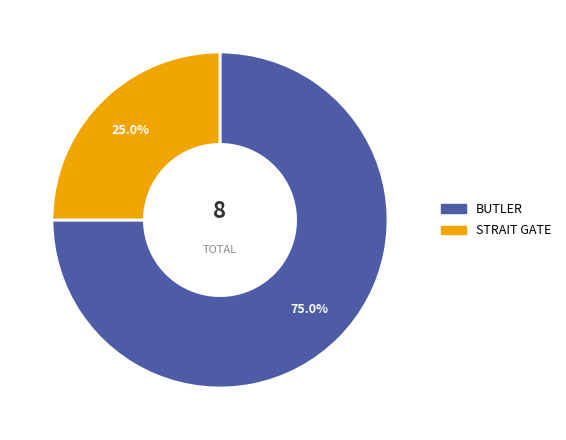

How many slices are in this pie chart?

2